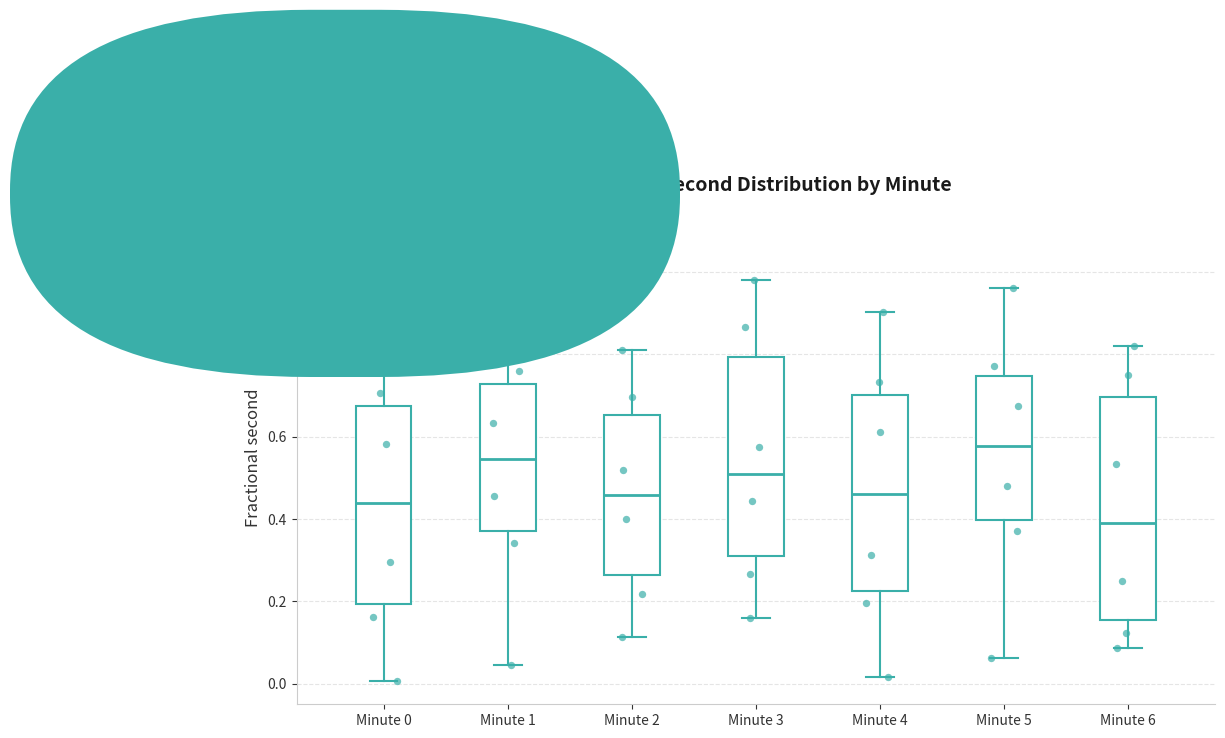

Reading left to right, transcribe this box plot: for each box, give where its median line is, the range the box spans, and where its two whiskers end, as read against the y-axis. The values are not printed on the chart, so give them approximately, as read against the axis.

Minute 0: median 0.44, box 0.20 to 0.68, whiskers 0.00 to 0.86
Minute 1: median 0.54, box 0.38 to 0.72, whiskers 0.04 to 0.92
Minute 2: median 0.46, box 0.26 to 0.66, whiskers 0.12 to 0.82
Minute 3: median 0.50, box 0.32 to 0.80, whiskers 0.16 to 0.98
Minute 4: median 0.46, box 0.22 to 0.70, whiskers 0.02 to 0.90
Minute 5: median 0.58, box 0.40 to 0.74, whiskers 0.06 to 0.96
Minute 6: median 0.40, box 0.16 to 0.70, whiskers 0.08 to 0.82